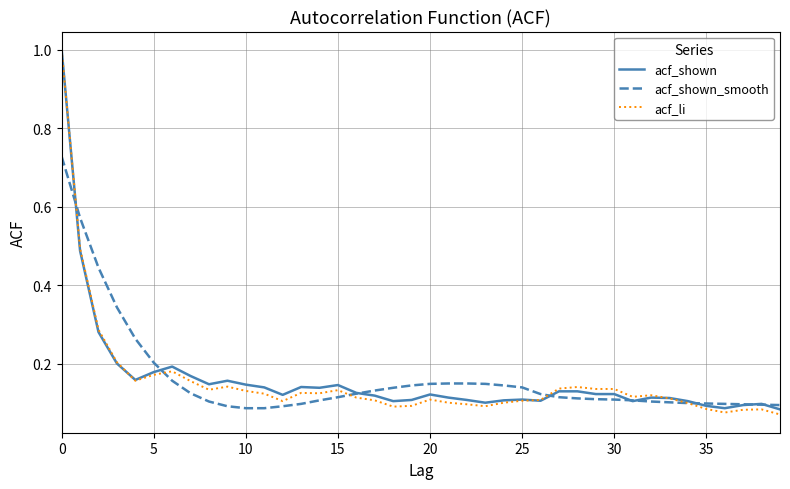

Which series has the largest range (max minus min)?

acf_li